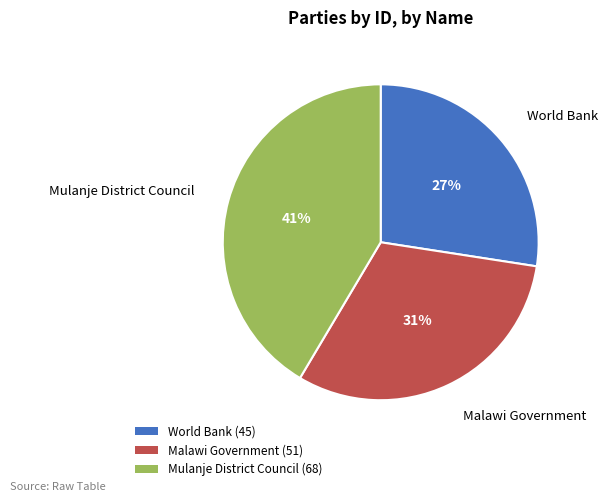

Is the sum of World Bank (45) and Mulanje District Council (68) greater than half?

Yes